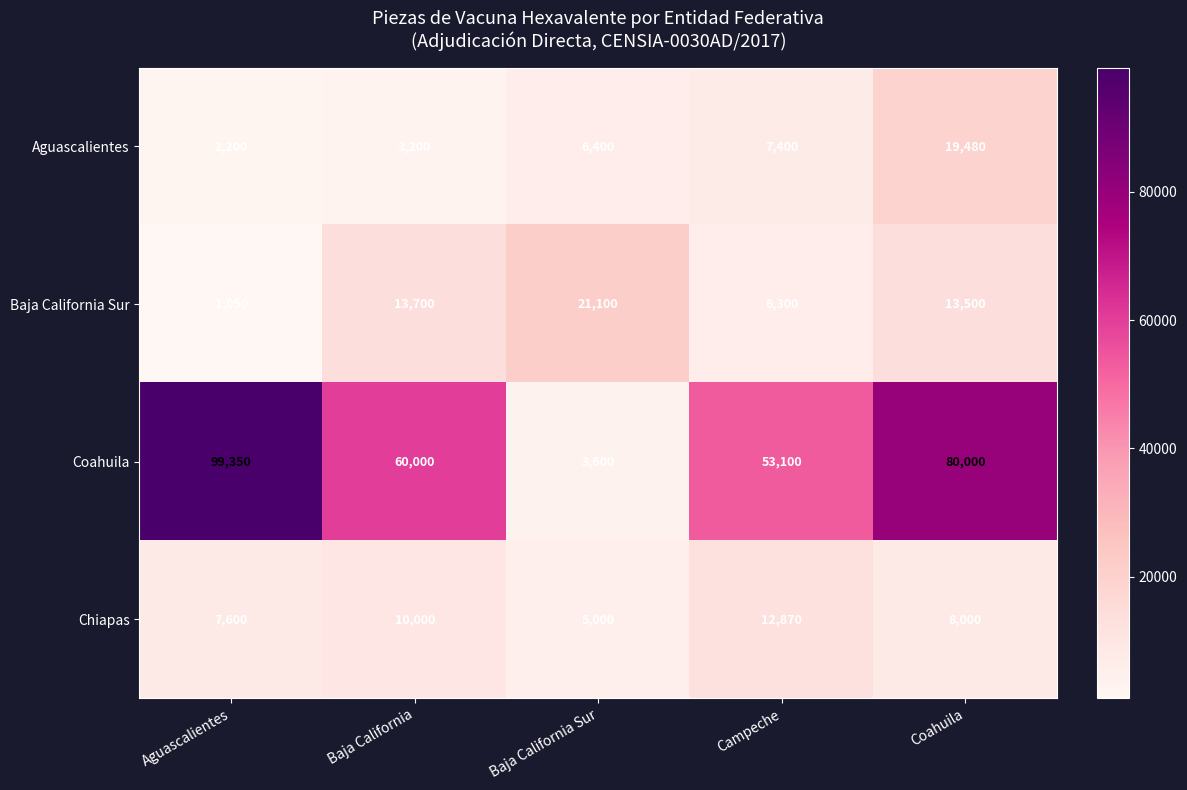

How many distinct data groups are displayed?

4